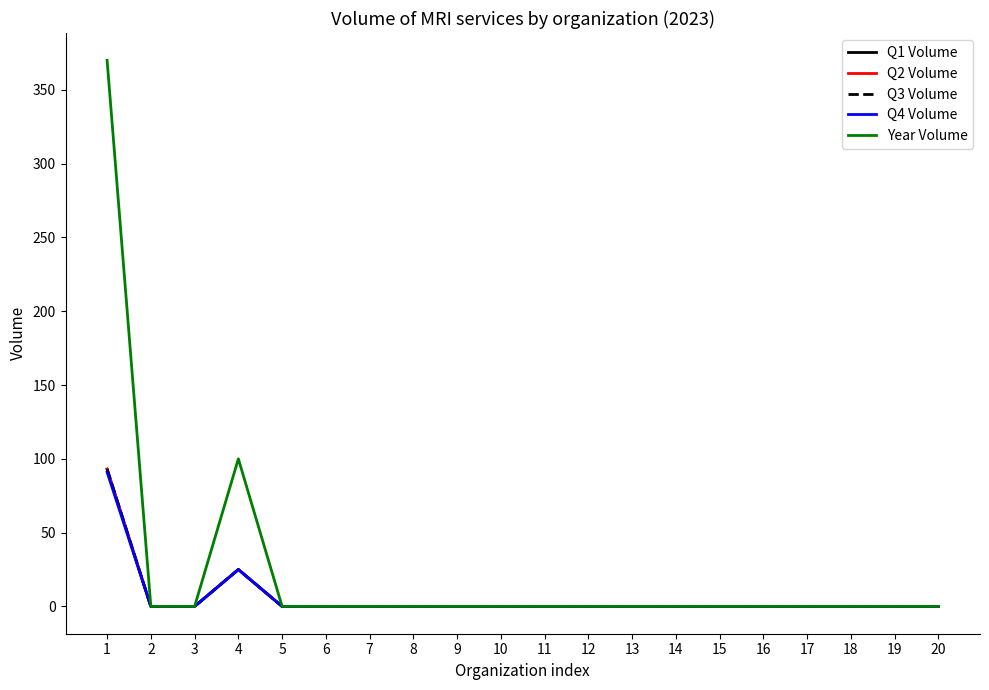

What is the average value of the Year Volume series?

24